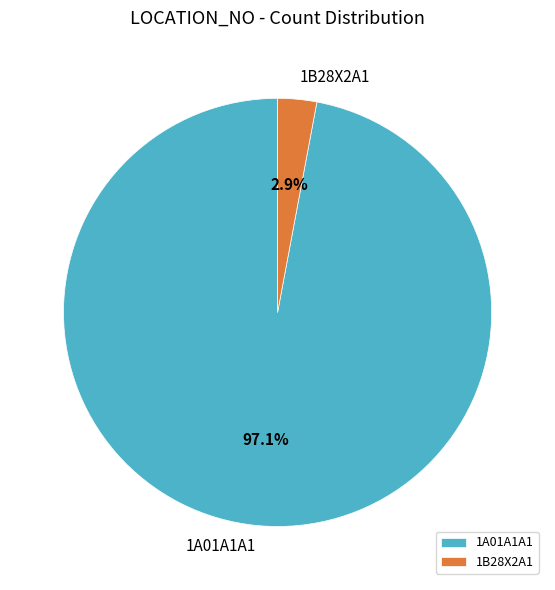

Does any single category account for the majority?

Yes